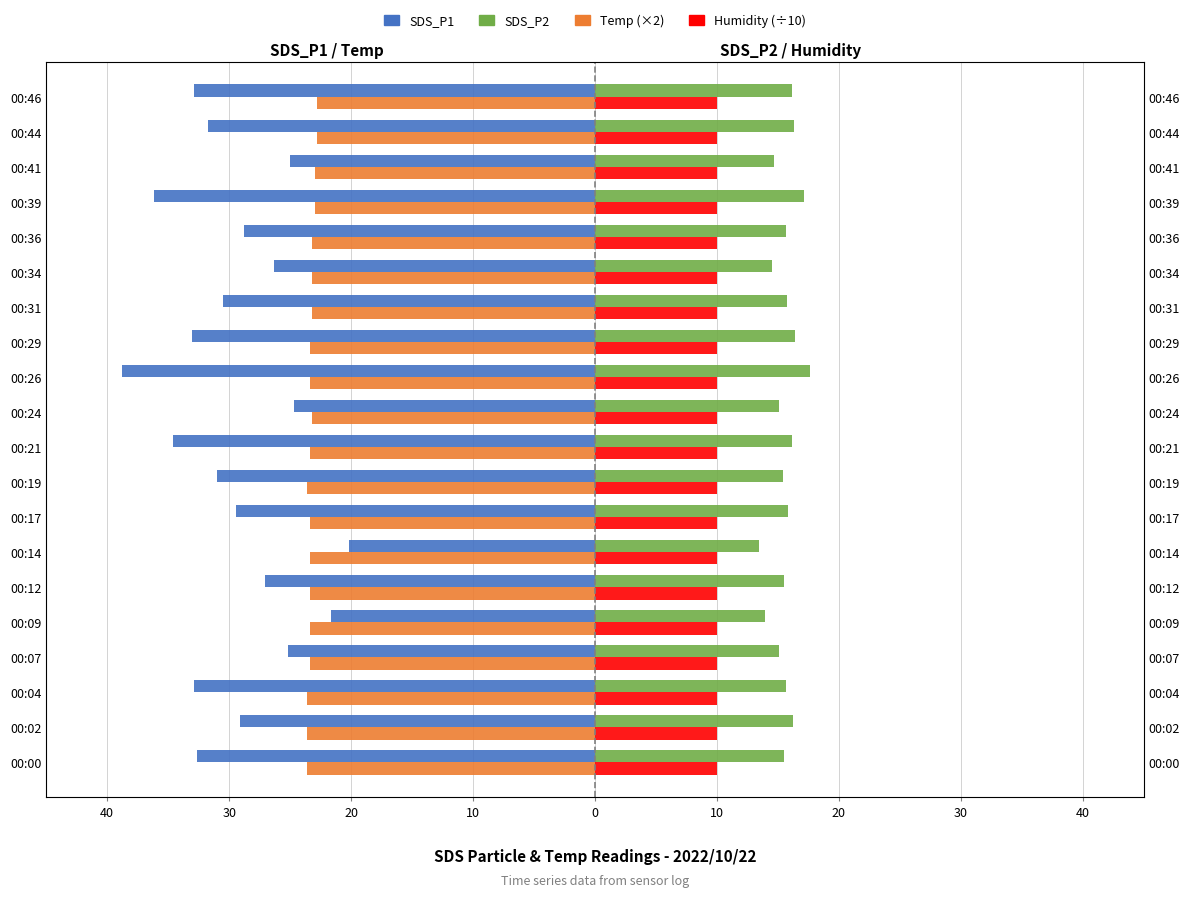

The SDS_P2 series shows 15.1 at 00:24. True or false?

True